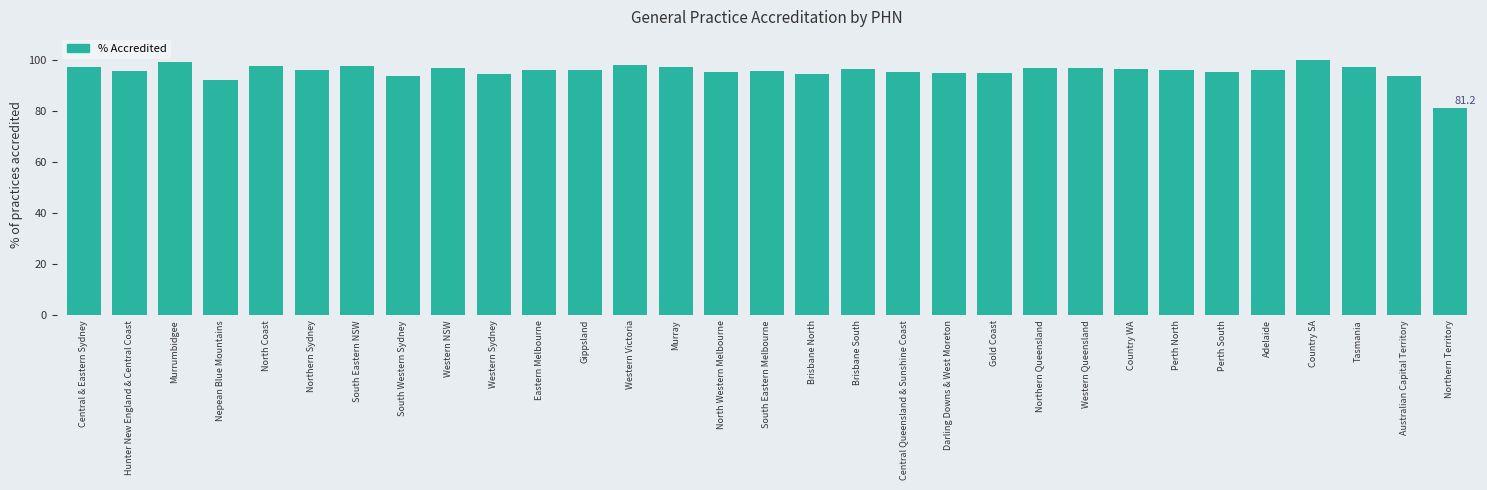

Which has a higher value, Nepean Blue Mountains or Gippsland?

Gippsland